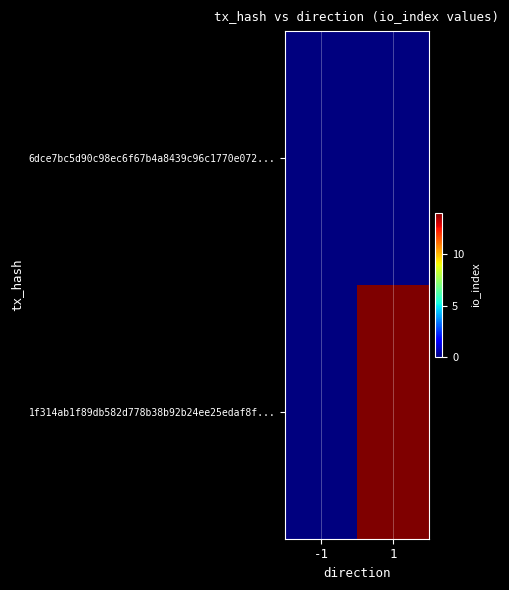

At which category is the sum across all series the highest?

1